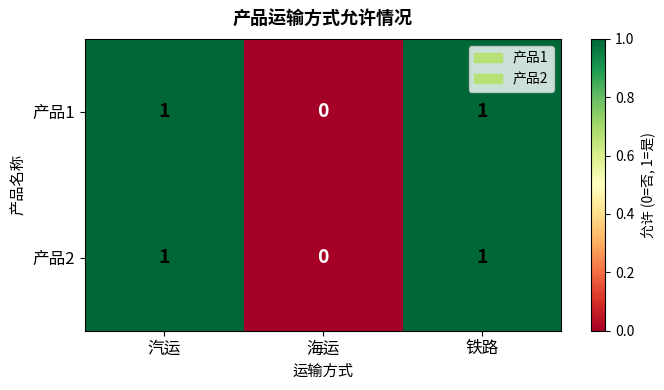

At which label is 产品2 closest to 0?

海运